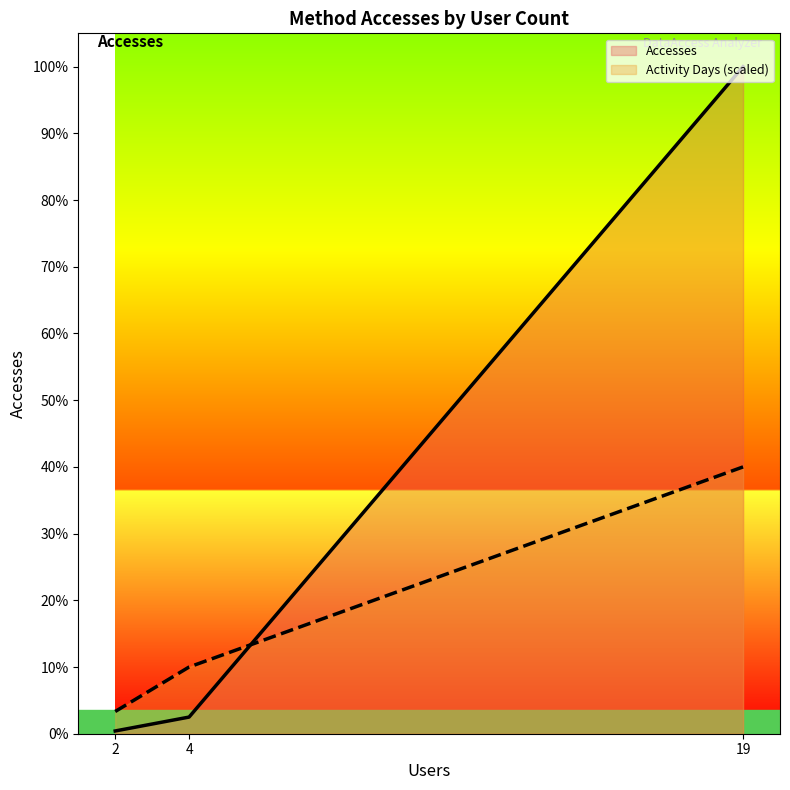

Which category has the lowest value in the Accesses series?

2